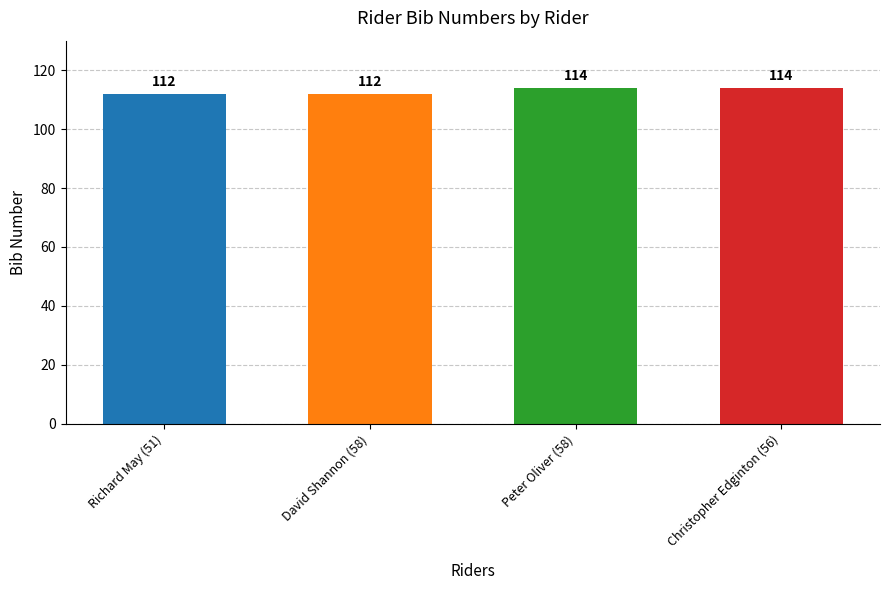

Reading left to right, what are all the values shown in this chart?

112	112	114	114